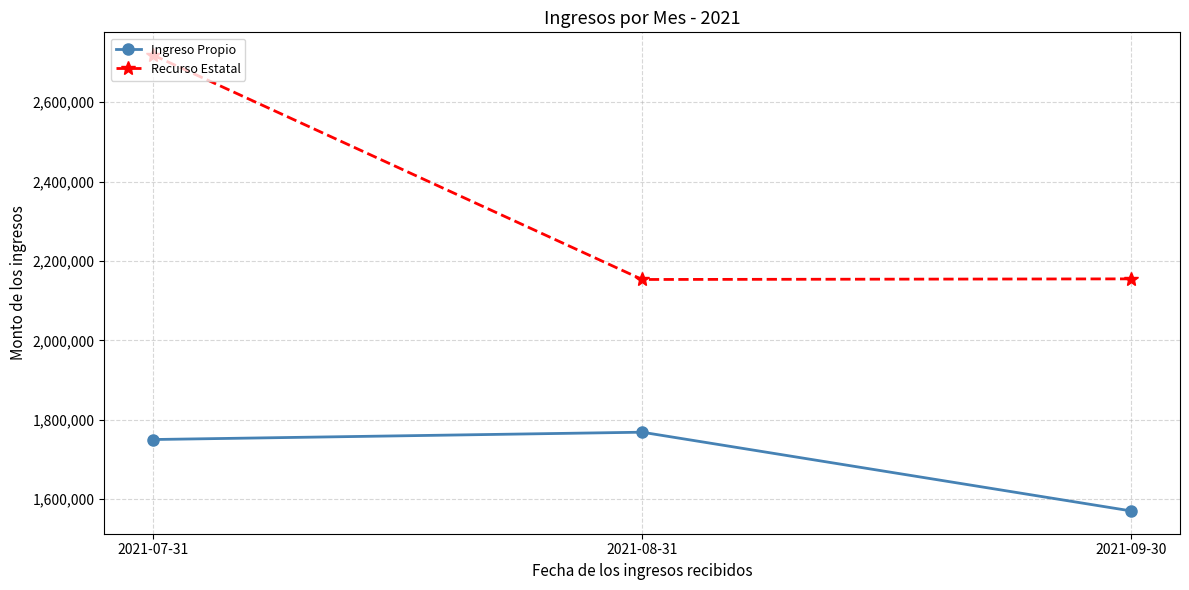

What is the total value across all series at 2021-09-30?

3725352.1